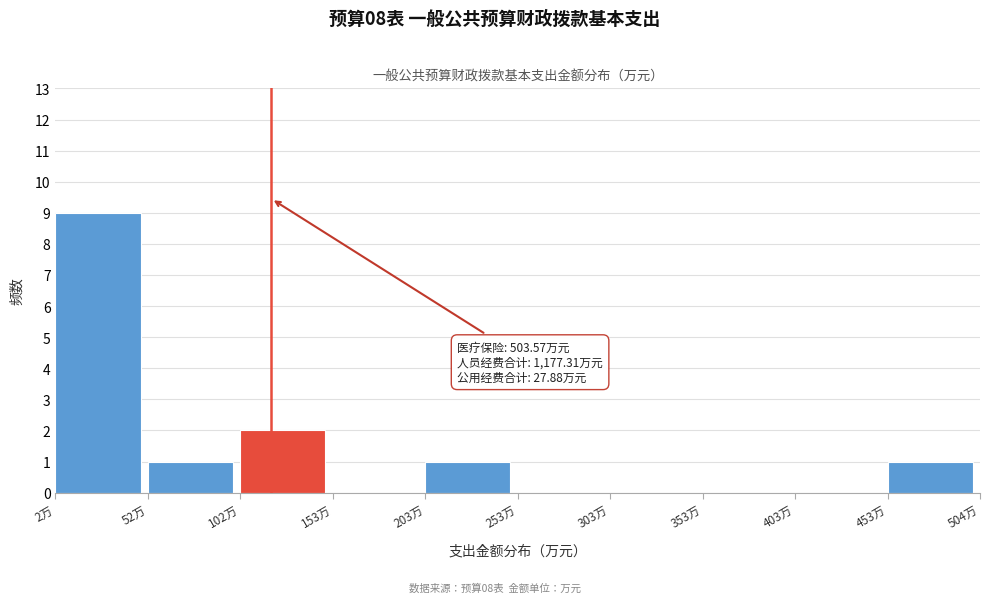

Over which range of the x-axis is the bar tallest?

0 to 50